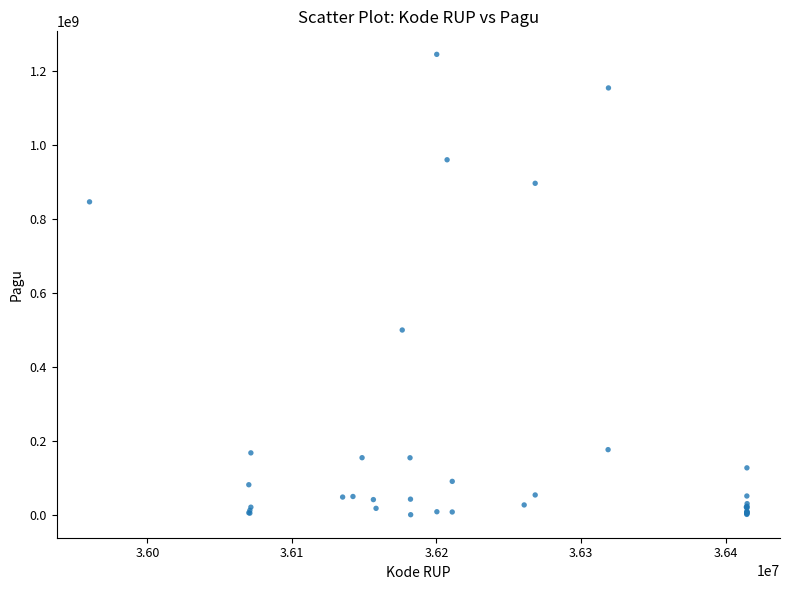

What Y value in the scatter plot is closest to 622840000?

499932000